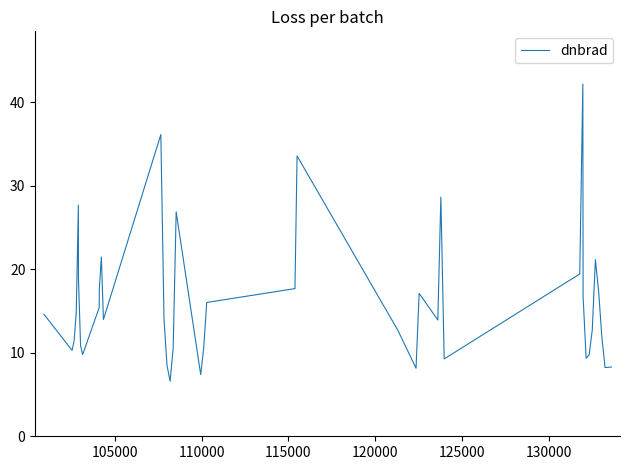

What is the greatest value displayed?

42.2